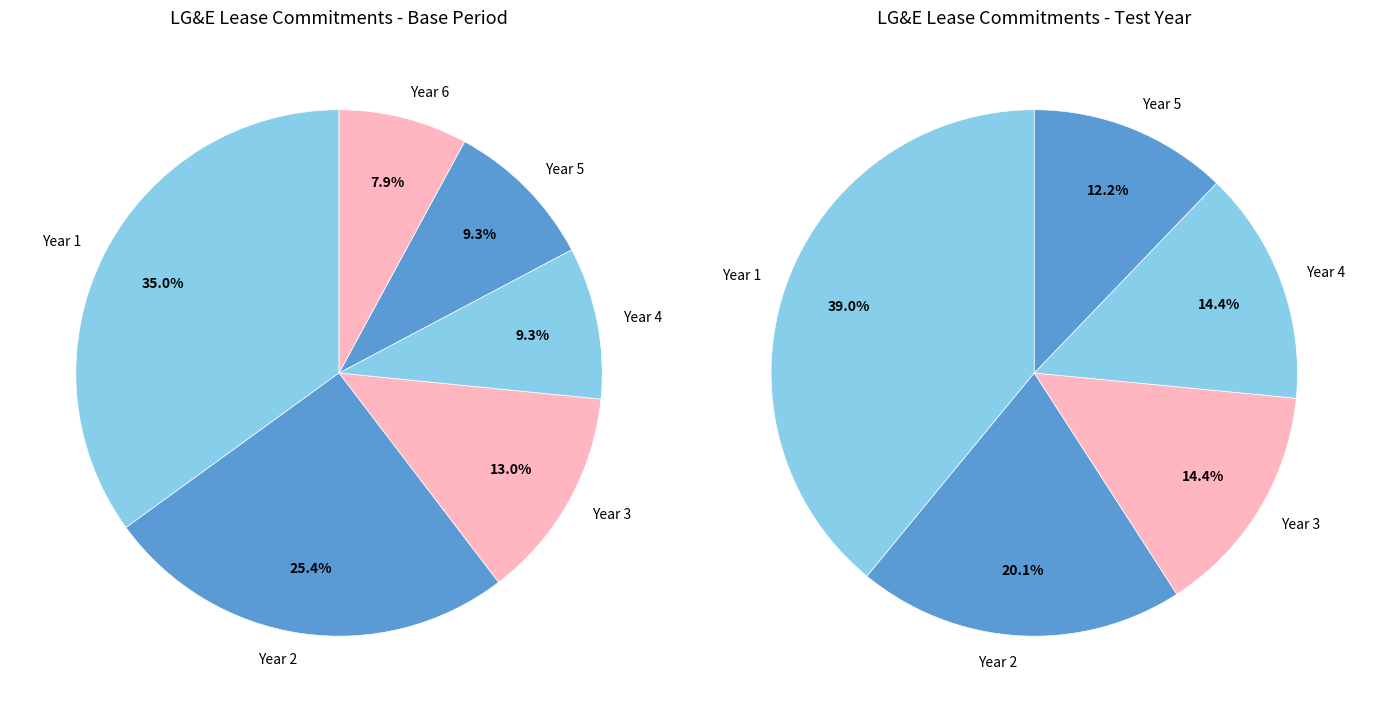

How many slices are in this pie chart?

6